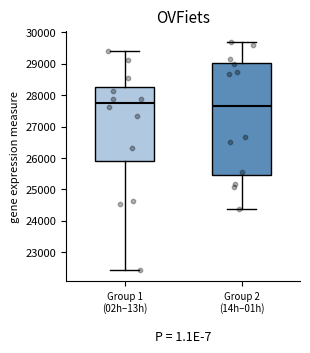

Reading left to right, read every box against the y-axis: the position of its median line, the range the box covers, and the ends of its whiskers. The values are not printed on the chart, so give them approximately, as read against the axis.

Group 1 (02h–13h): median 27700, box 25900 to 28200, whiskers 22400 to 29400
Group 2 (14h–01h): median 27700, box 25400 to 29000, whiskers 24400 to 29700